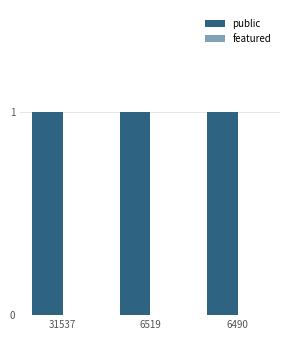

Between 6519 and 6490, which series saw the biggest shift?

public